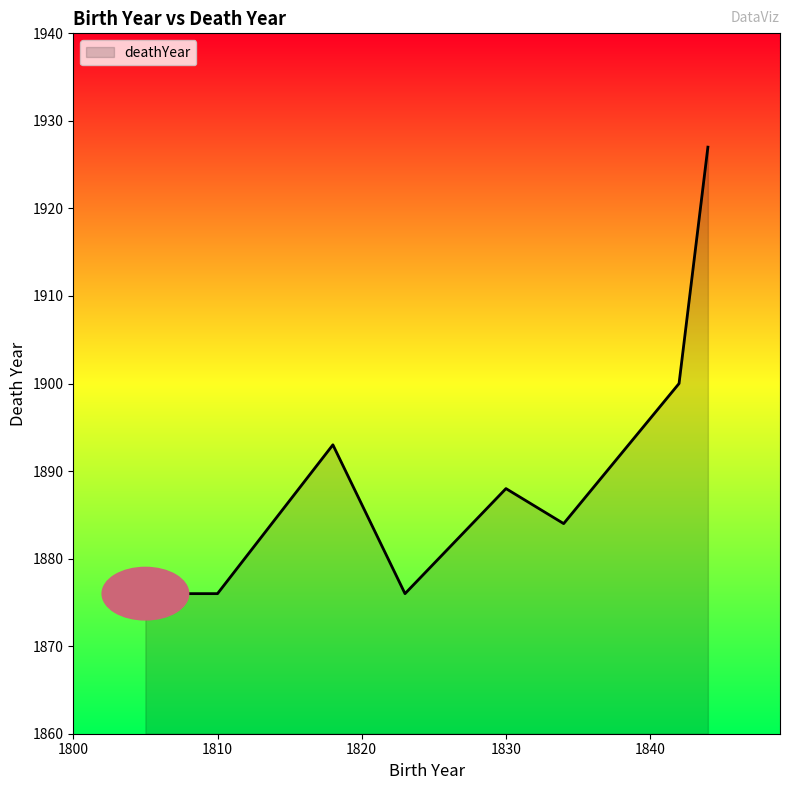

How many values are between 1876 and 1900?

7